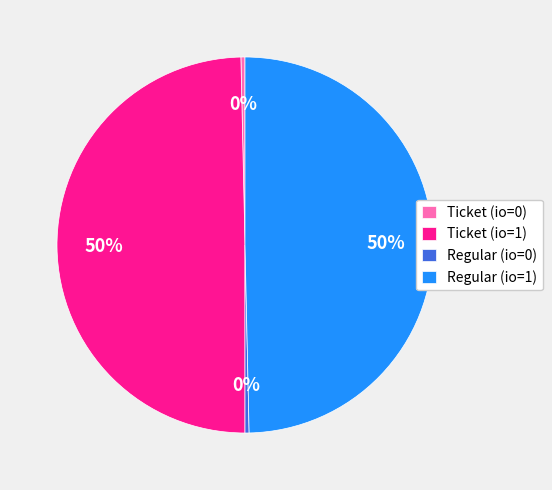

Combined, do Regular (io=0) and Ticket (io=0) account for over 50%?

No